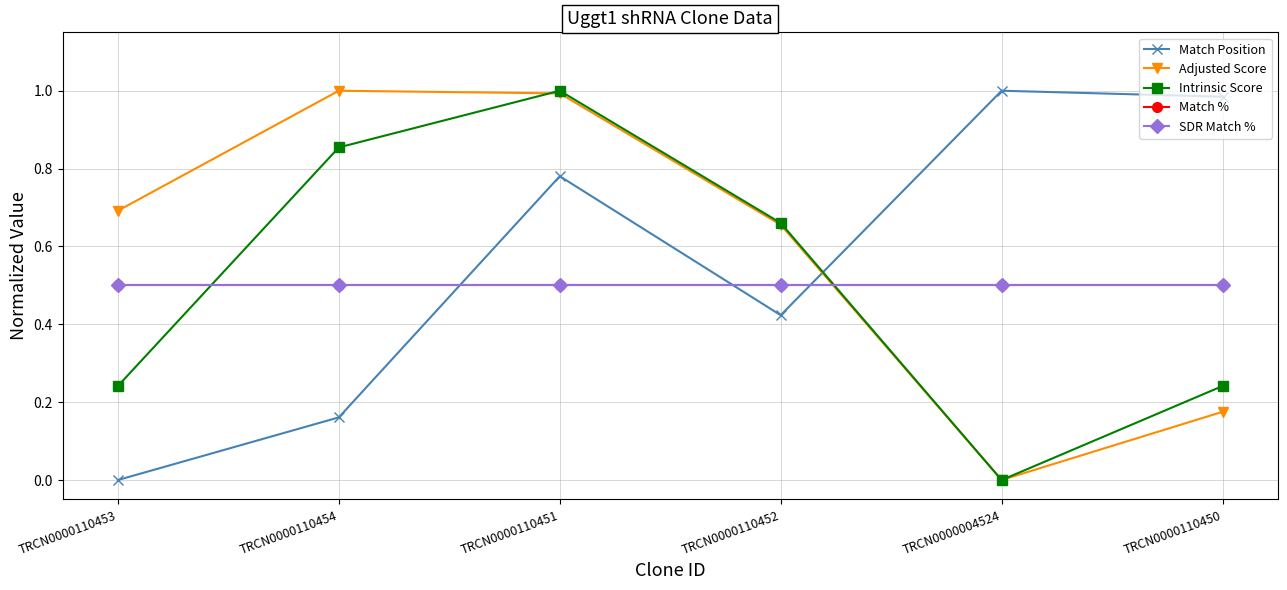

Is this an area chart (filled region under the line)?

No